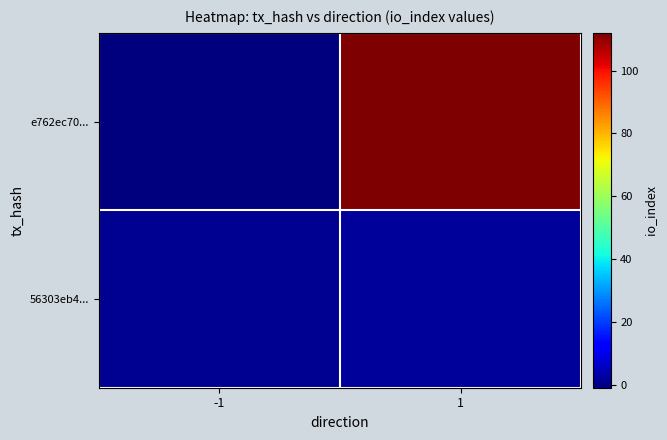

At how many categories does at least one series exceed 46?

1